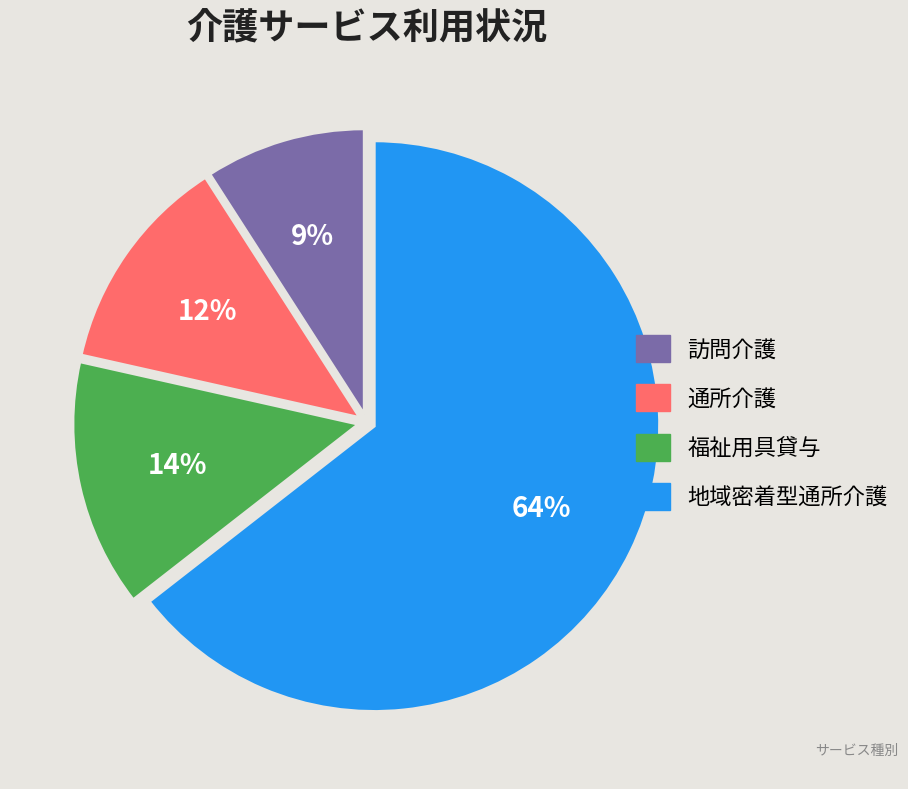

Combined, do 訪問介護 and 地域密着型通所介護 account for over 50%?

Yes